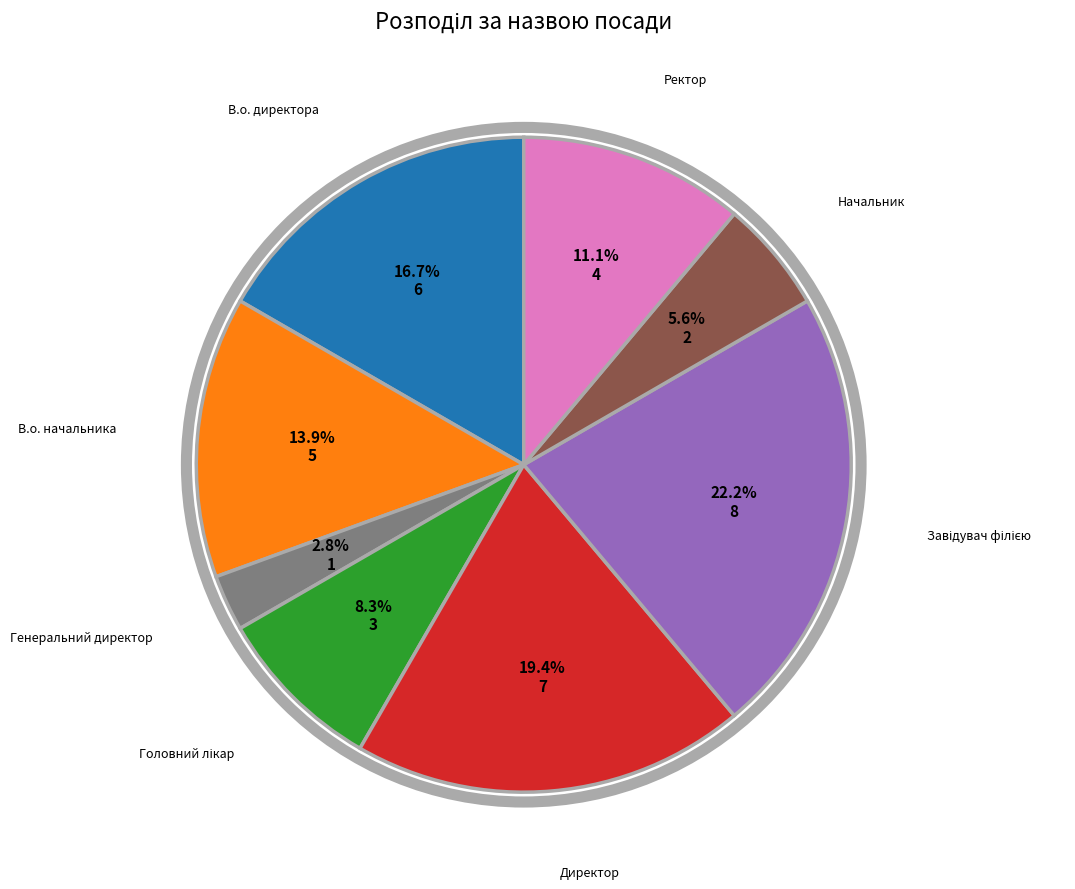

Is there any slice that represents more than half of the pie?

No